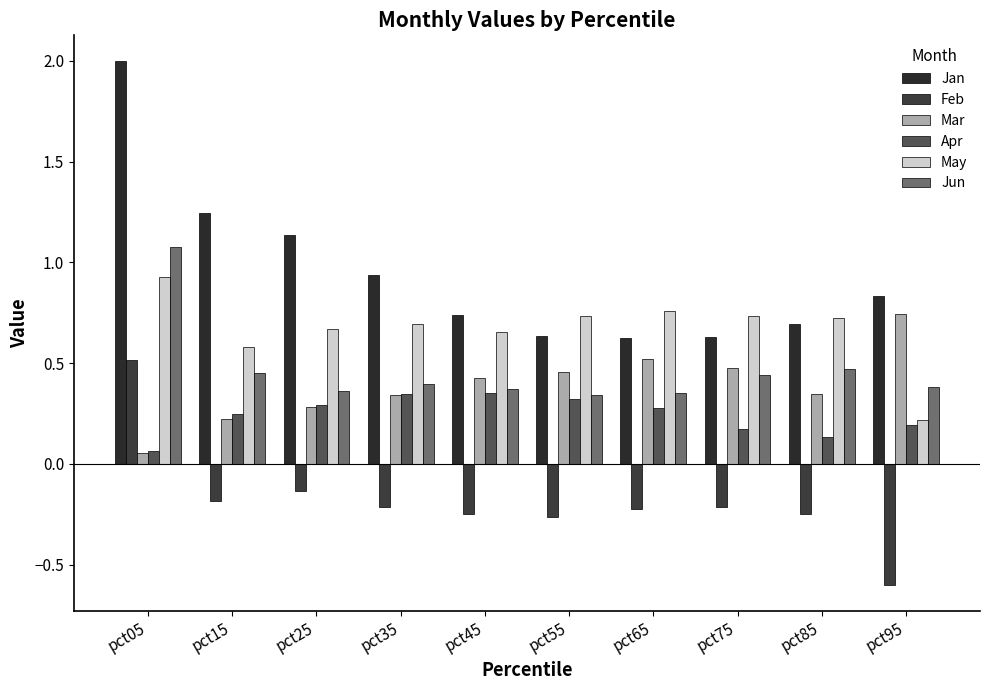

Count the number of data series in this chart.

6